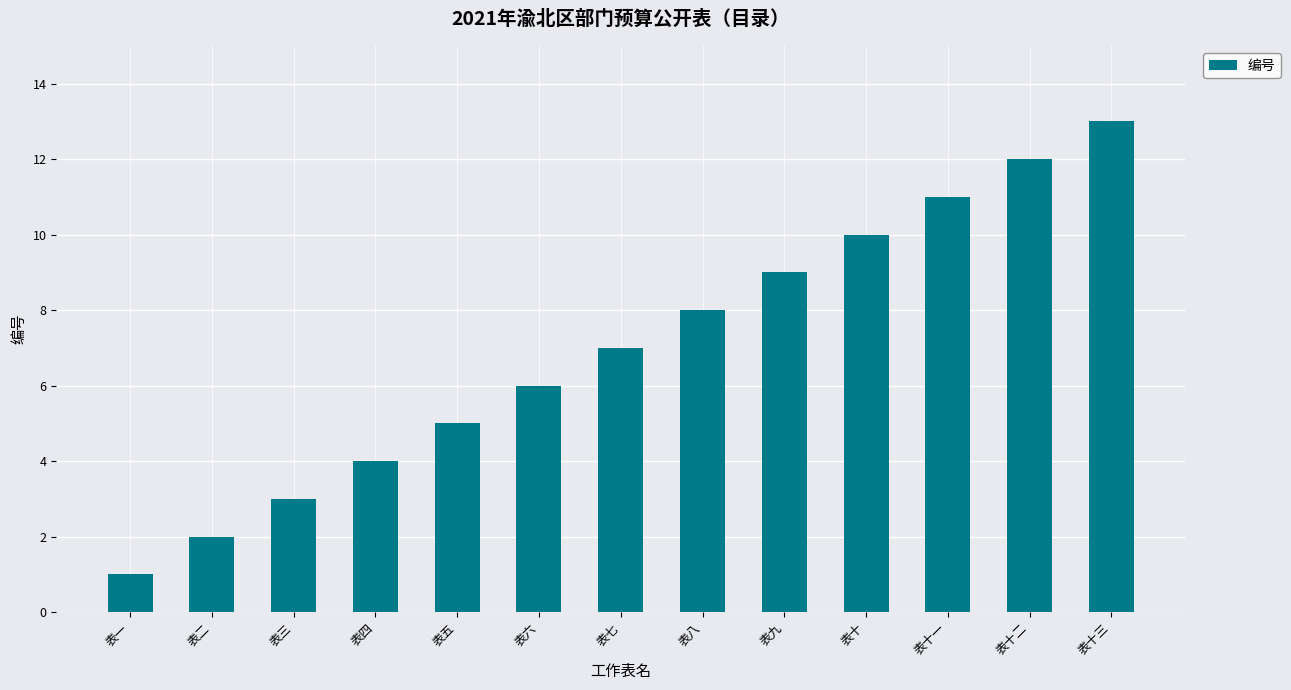

What is the average value?

7